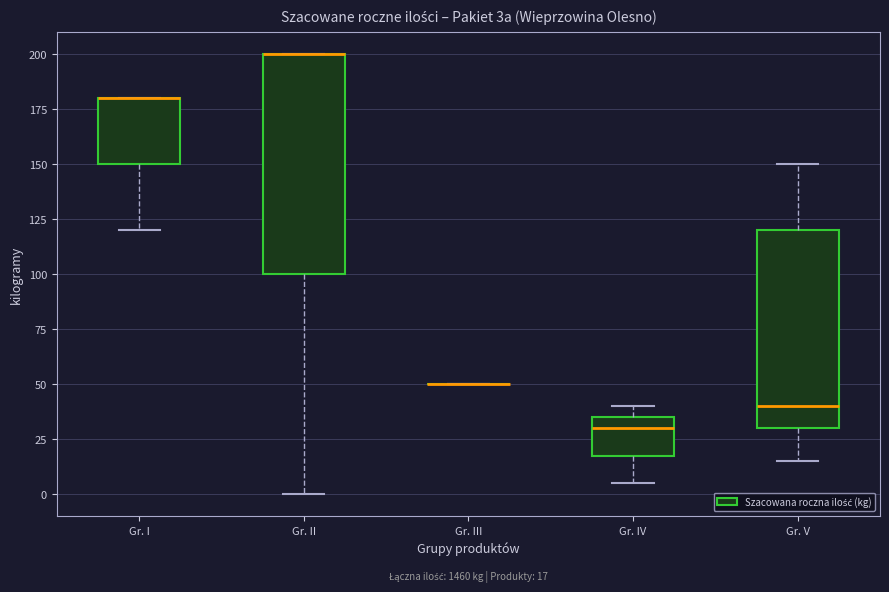

Comparing the boxes themselves (not the whiskers), which one is the tallest?

Gr. II